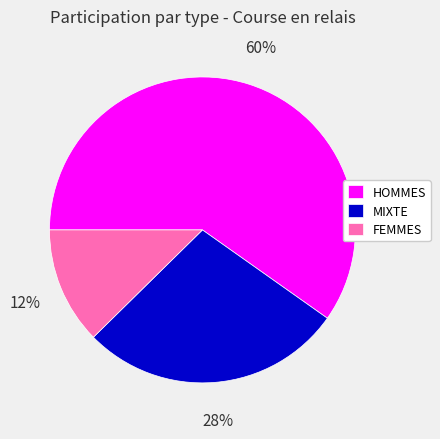

Which has a higher value, MIXTE or FEMMES?

MIXTE